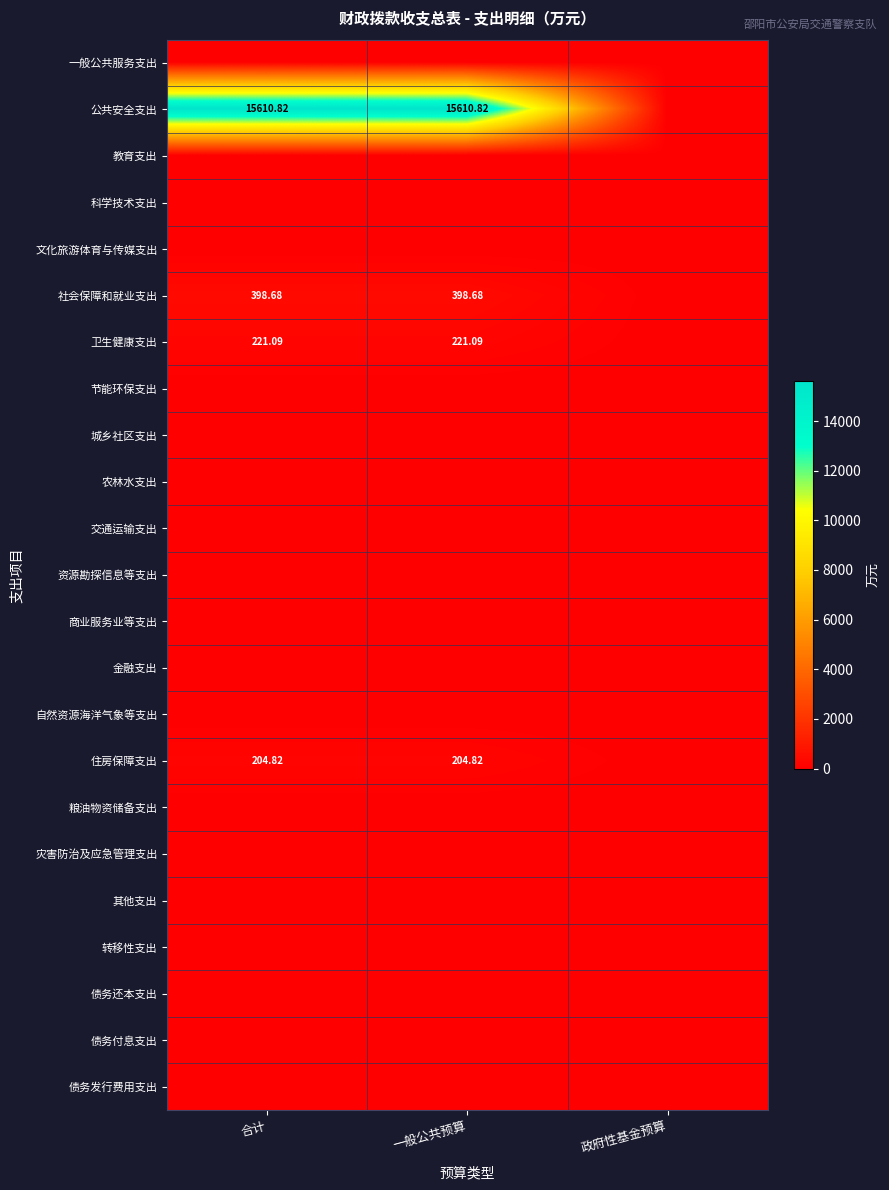

Is the value of 住房保障支出 at 合计 greater than the value of 公共安全支出 at 一般公共预算?

No